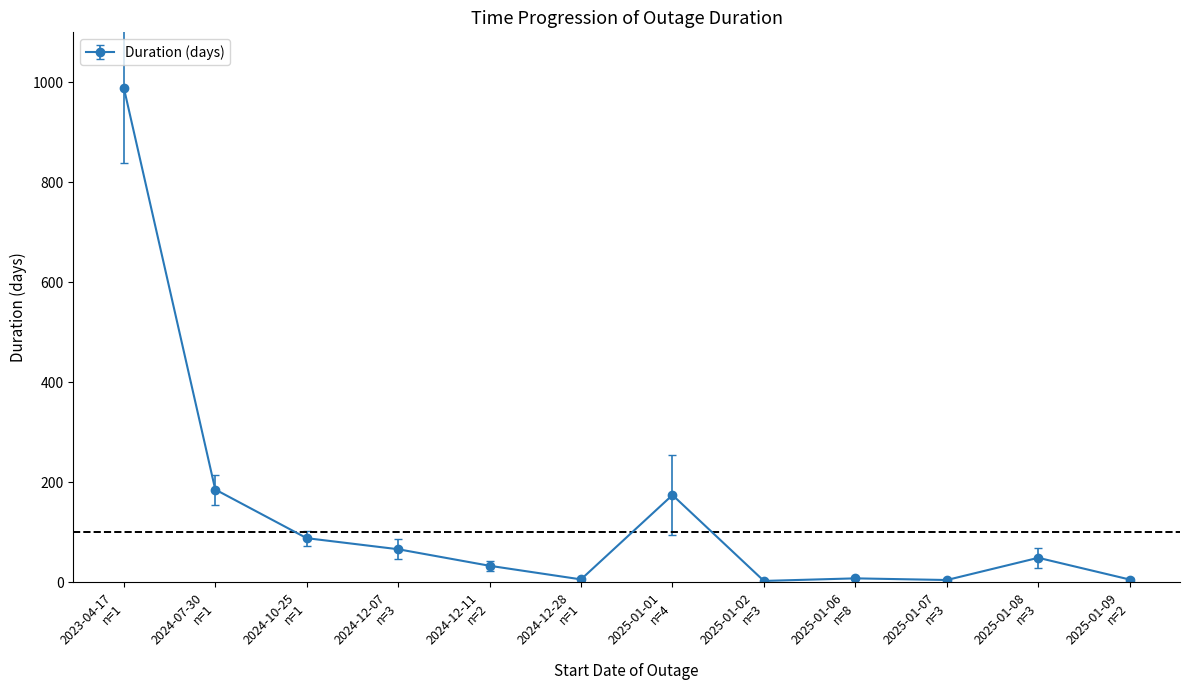

Read the value at 2024-12-11
n=2.

32.7